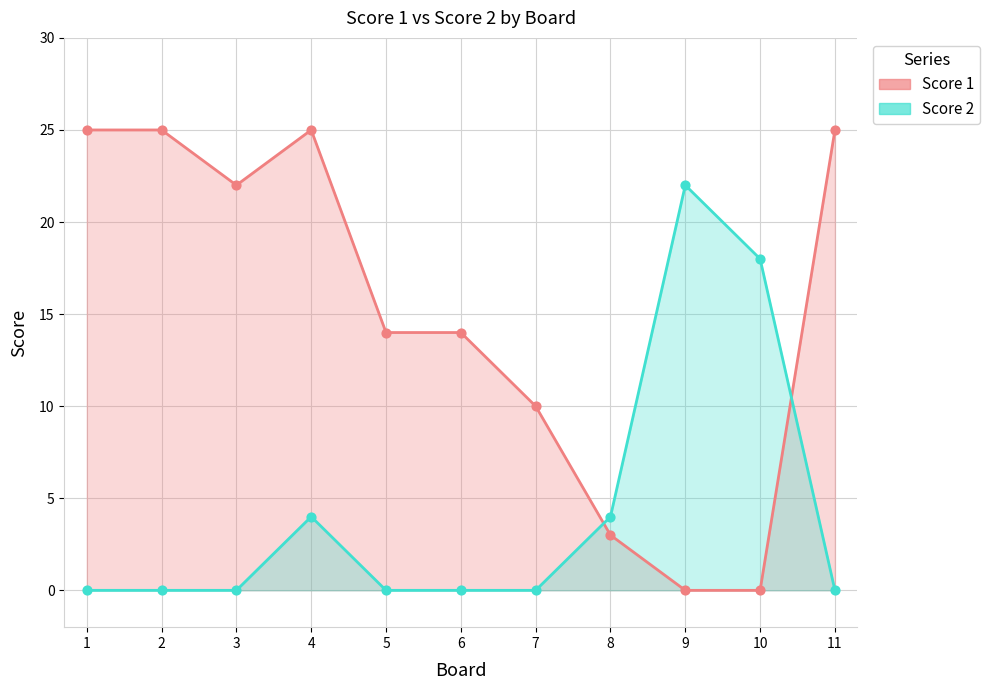

Is the value of Score 1 at 11 greater than the value of Score 2 at 10?

Yes